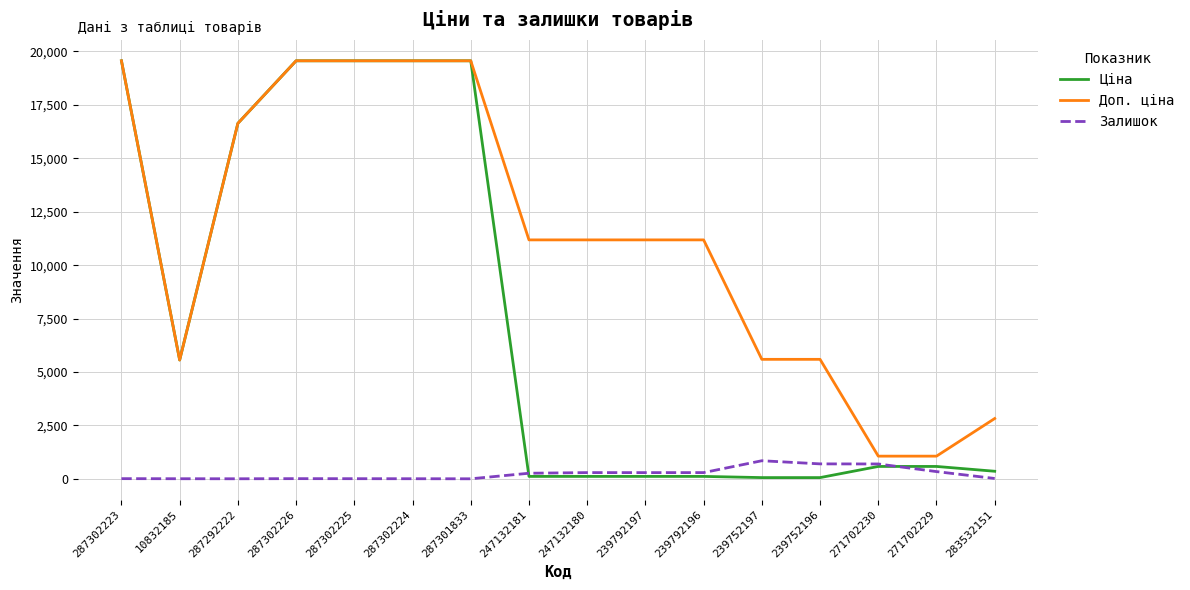

At how many categories does at least one series exceed 11277?

6